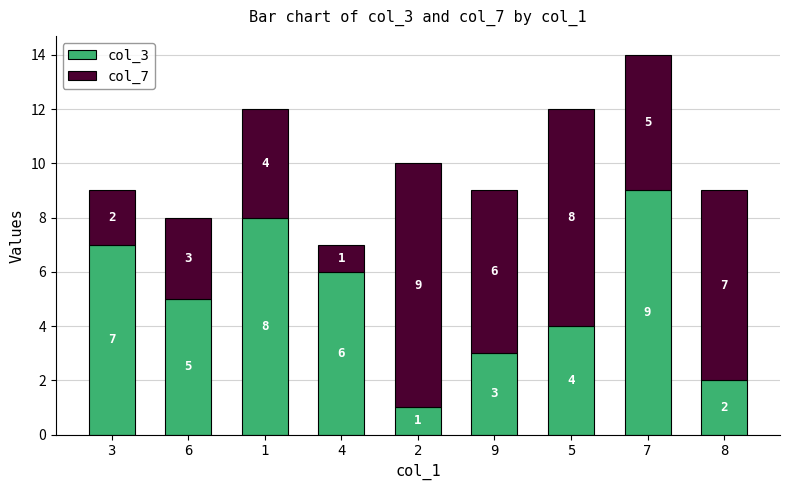

What is the difference between the maximum and minimum values in the col_3 series?

8